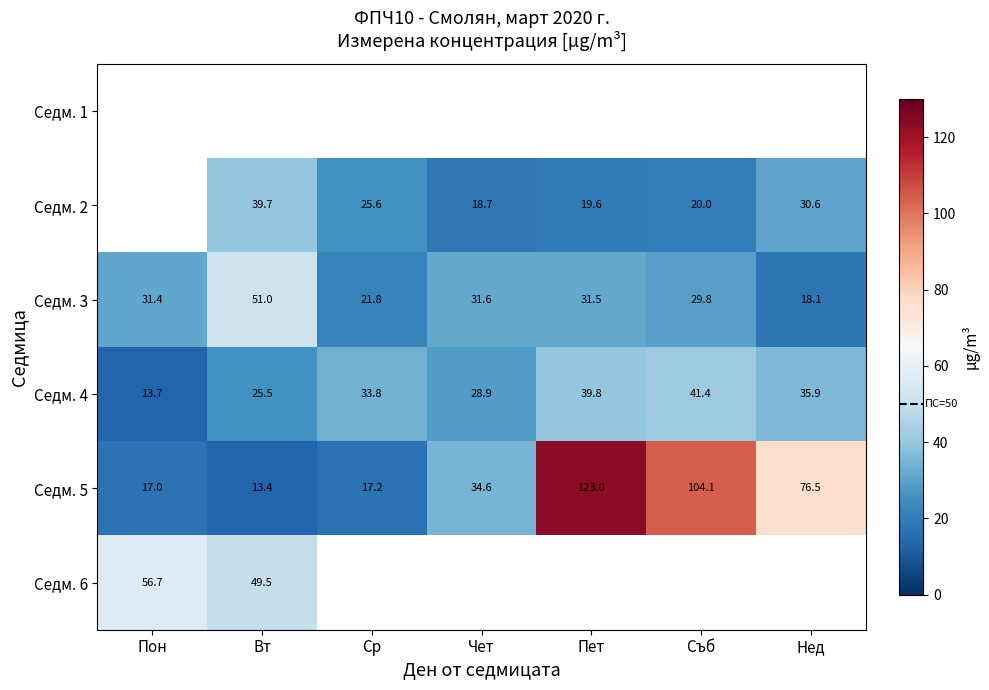

How many categories are shown in the chart?

7